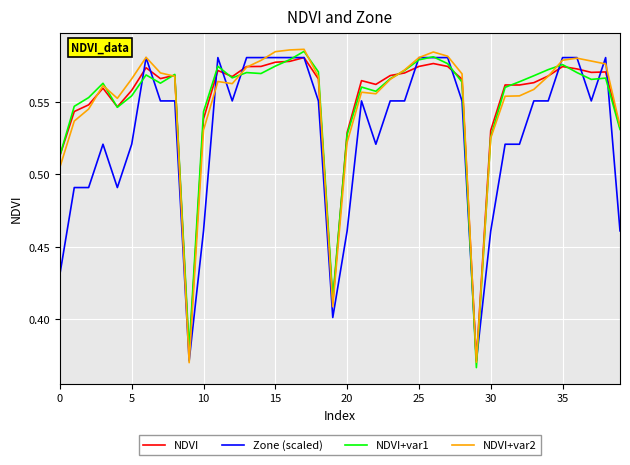

Reading left to right, extract all data points from this chart.

NDVI: 0.5	0.5	0.5	0.6	0.5	0.6	0.6	0.6	0.6	0.4	0.5	0.6	0.6	0.6	0.6	0.6	0.6	0.6	0.6	0.4	0.5	0.6	0.6	0.6	0.6	0.6	0.6	0.6	0.6	0.4	0.5	0.6	0.6	0.6	0.6	0.6	0.6	0.6	0.6	0.5
Zone (scaled): 0.4	0.5	0.5	0.5	0.5	0.5	0.6	0.6	0.6	0.4	0.5	0.6	0.6	0.6	0.6	0.6	0.6	0.6	0.6	0.4	0.5	0.6	0.5	0.6	0.6	0.6	0.6	0.6	0.6	0.4	0.5	0.5	0.5	0.6	0.6	0.6	0.6	0.6	0.6	0.5
NDVI+var1: 0.5	0.5	0.6	0.6	0.5	0.6	0.6	0.6	0.6	0.4	0.5	0.6	0.6	0.6	0.6	0.6	0.6	0.6	0.6	0.4	0.5	0.6	0.6	0.6	0.6	0.6	0.6	0.6	0.6	0.4	0.5	0.6	0.6	0.6	0.6	0.6	0.6	0.6	0.6	0.5
NDVI+var2: 0.5	0.5	0.5	0.6	0.6	0.6	0.6	0.6	0.6	0.4	0.5	0.6	0.6	0.6	0.6	0.6	0.6	0.6	0.6	0.4	0.5	0.6	0.6	0.6	0.6	0.6	0.6	0.6	0.6	0.4	0.5	0.6	0.6	0.6	0.6	0.6	0.6	0.6	0.6	0.5